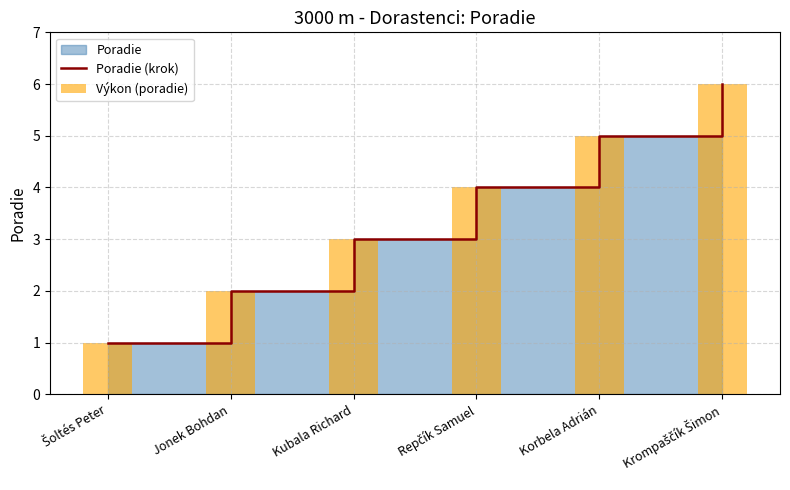

Are the bars horizontal?

No